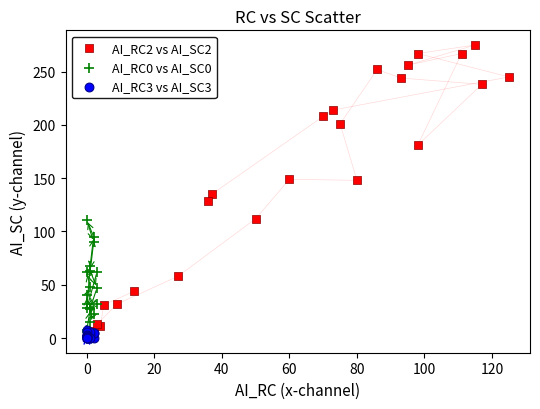

Which series reaches the maximum Y coordinate?

AI_RC2 vs AI_SC2